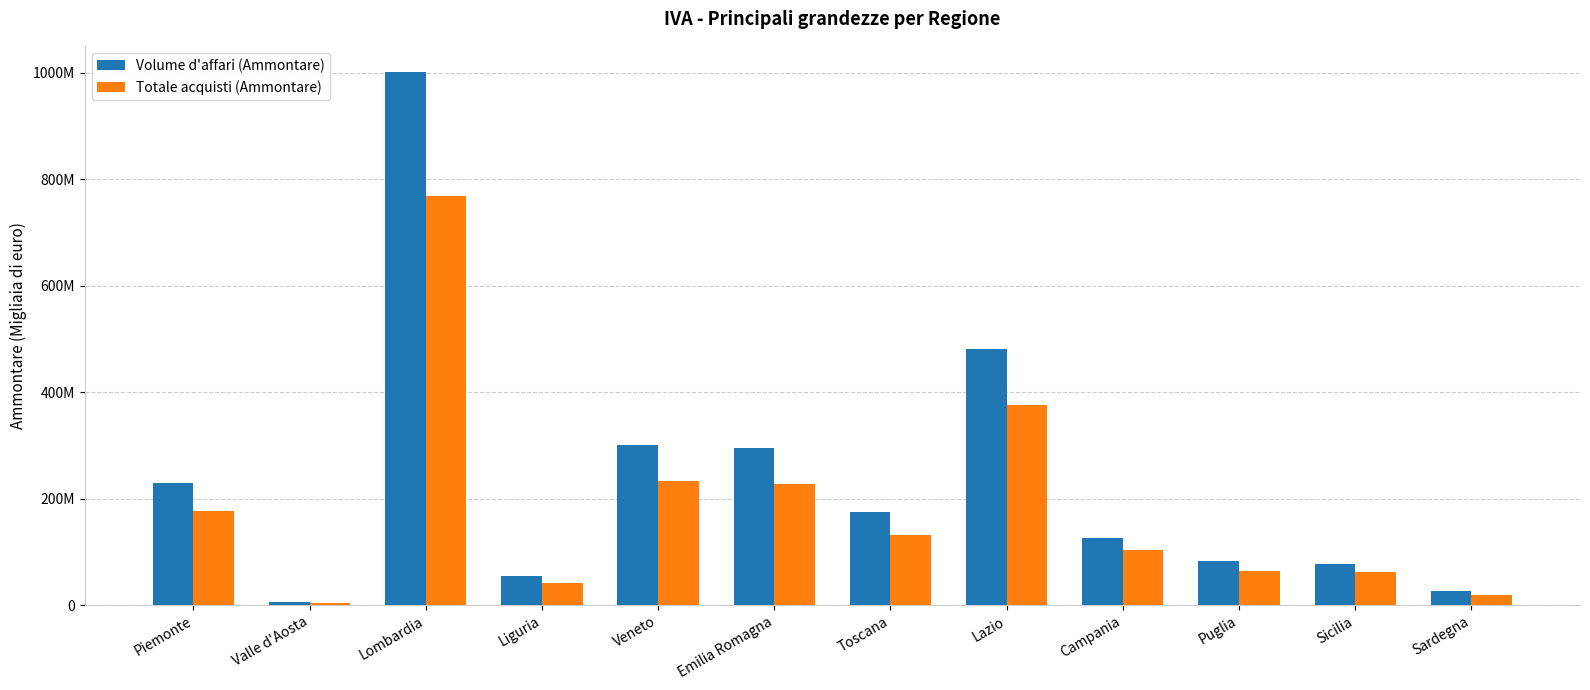

What is the sum of all Volume d'affari (Ammontare) values?

2861274419